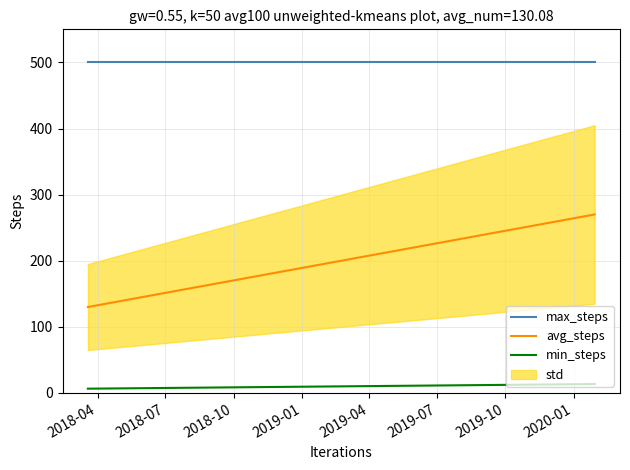

True or false: max_steps has a value of 500.0 at 2019-04.

True